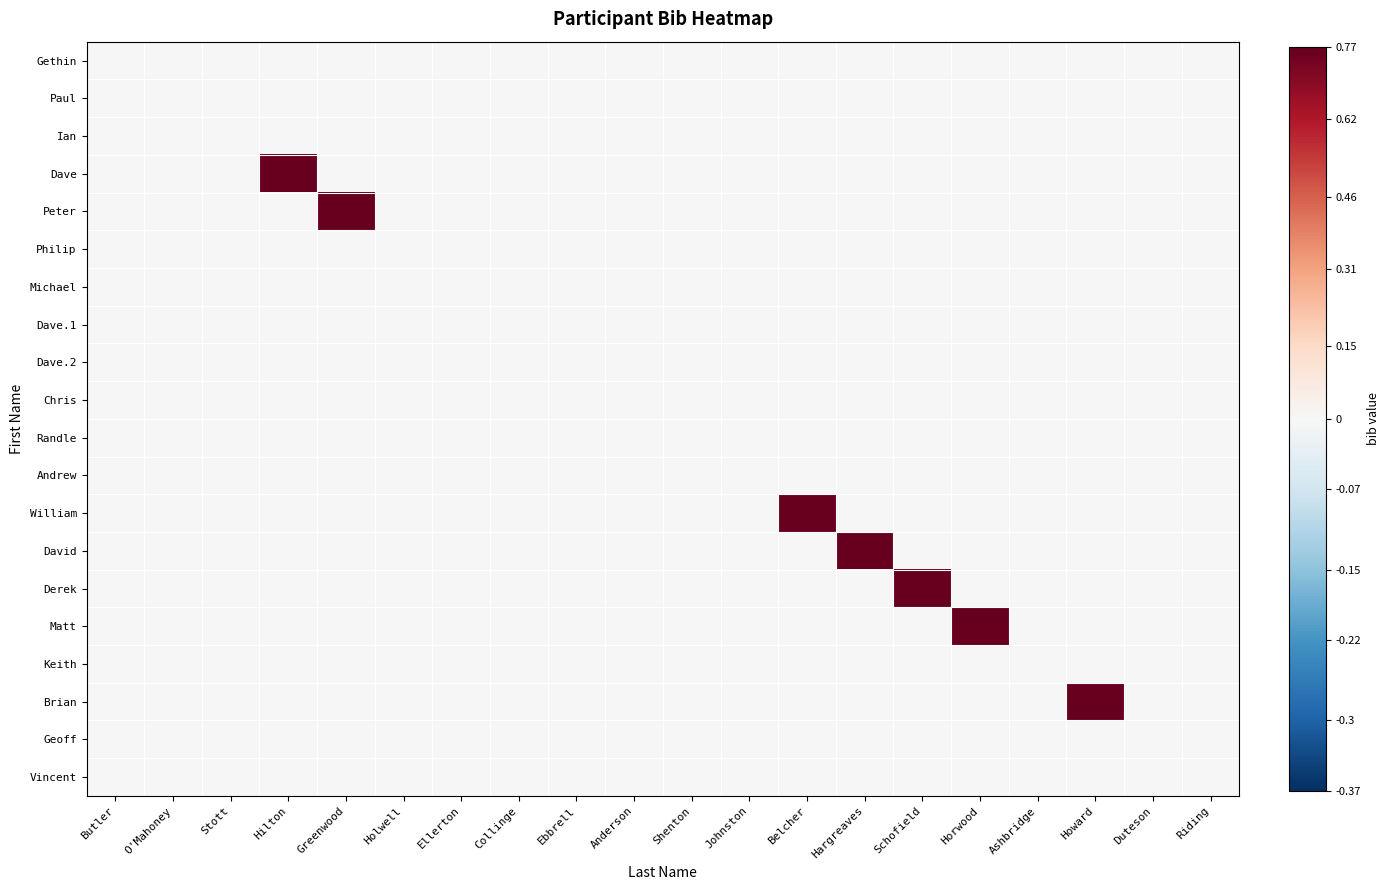

How many distinct data groups are displayed?

20